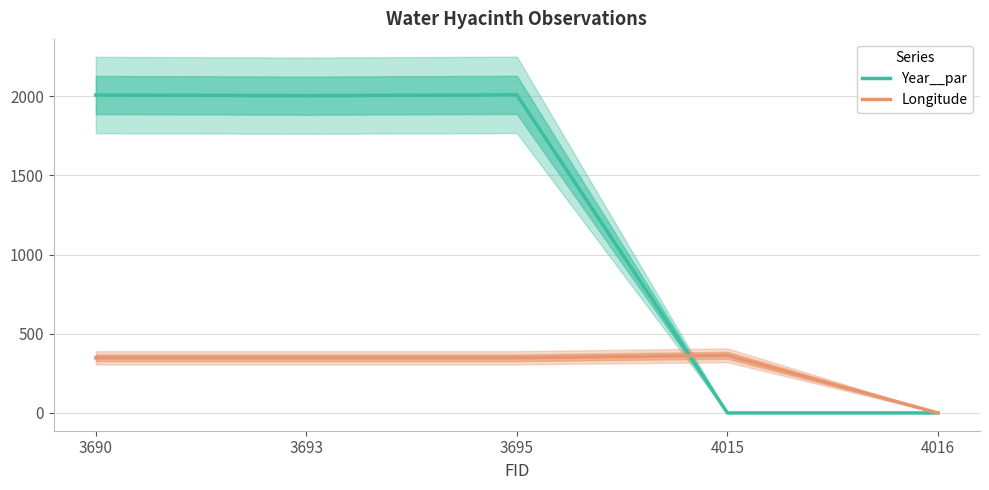

What are all the series names shown in the legend?

Year__par, Longitude